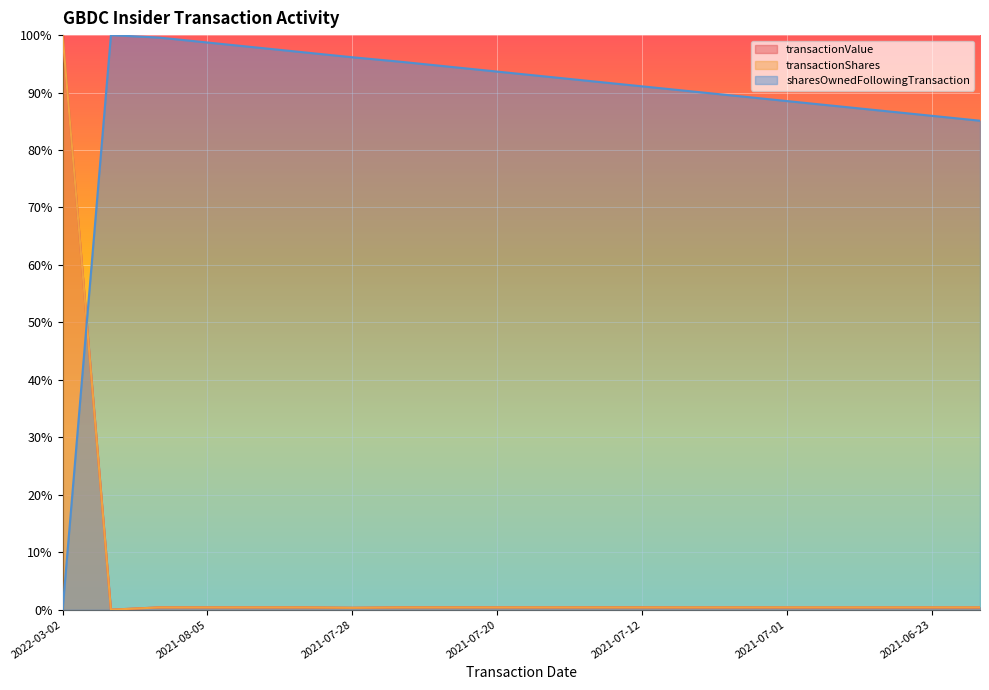

Between 2021-08-05 and 2021-08-03, which is larger?

2021-08-05